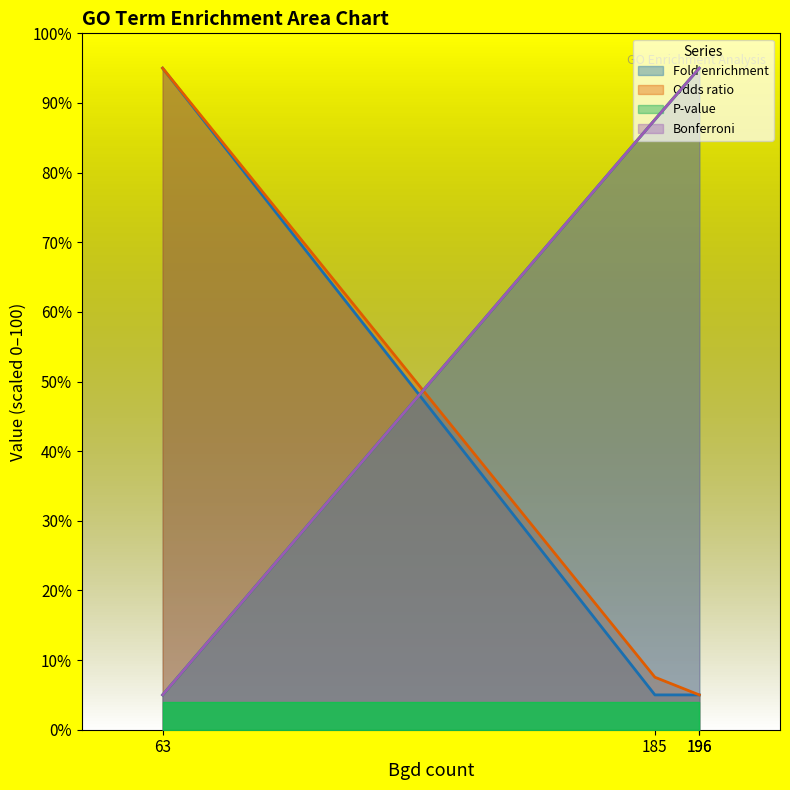

Does the chart have visible grid lines?

No